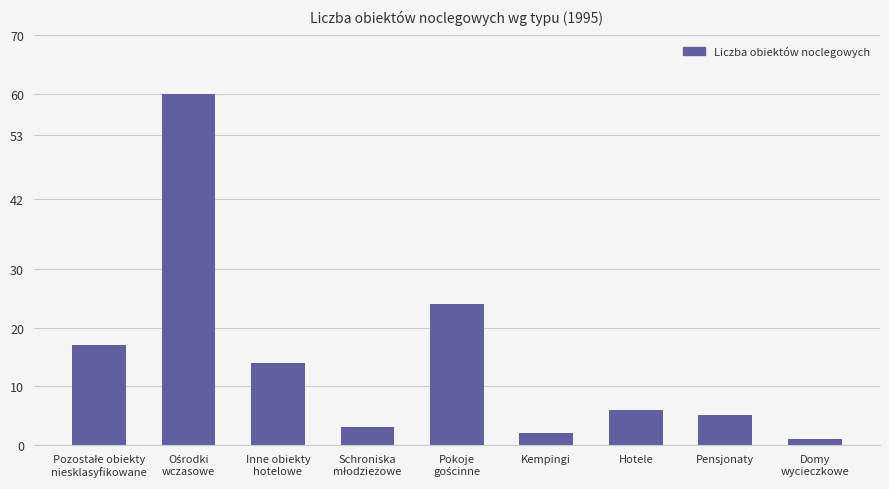

What is the label of the 7th bar from the left?

Hotele